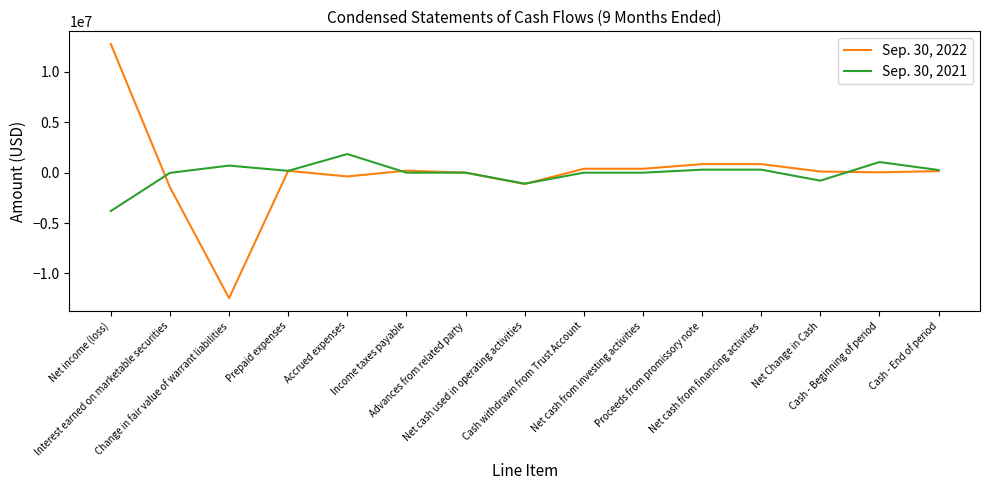

What value does the Sep. 30, 2022 series have at Proceeds from promissory note?

850000